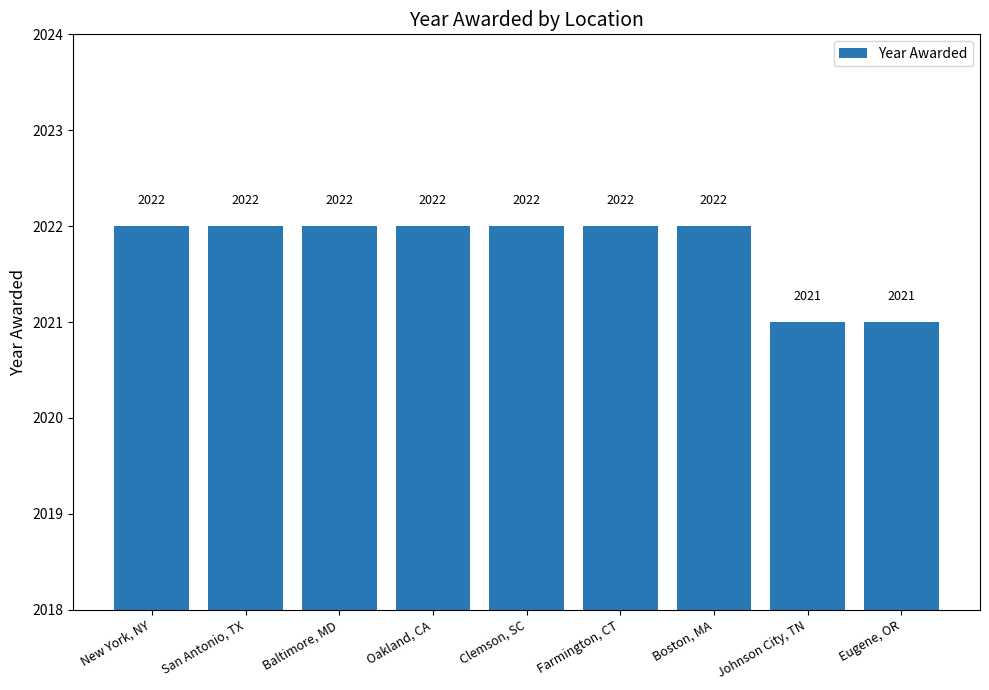

What is the smallest value displayed?

2021